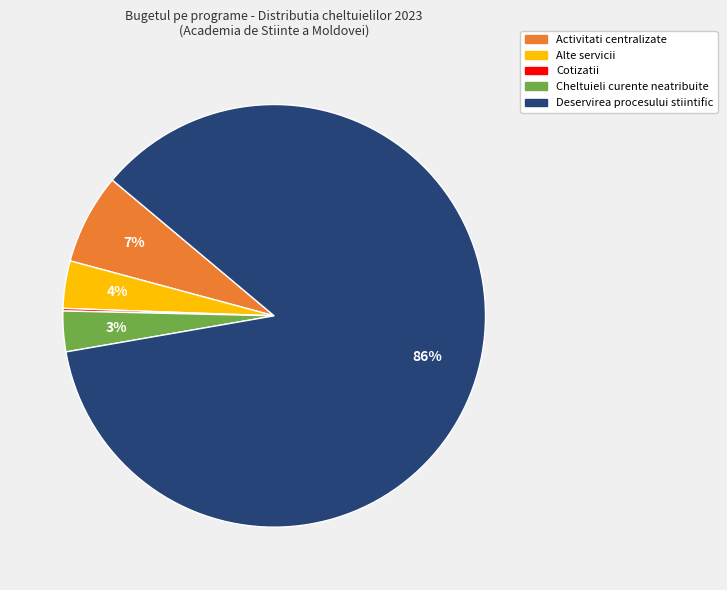

To the nearest percent, what is the difference between the largest and smallest slice percentages?

86%